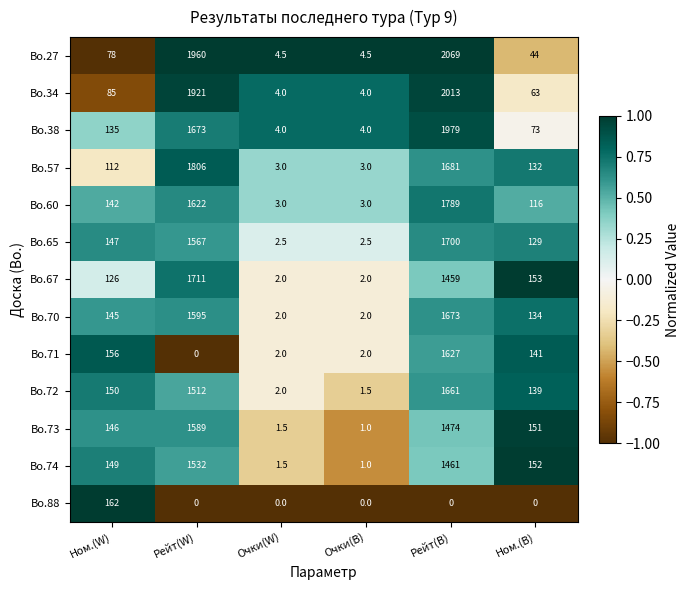

What is the maximum value for Bo.74?

1532.0